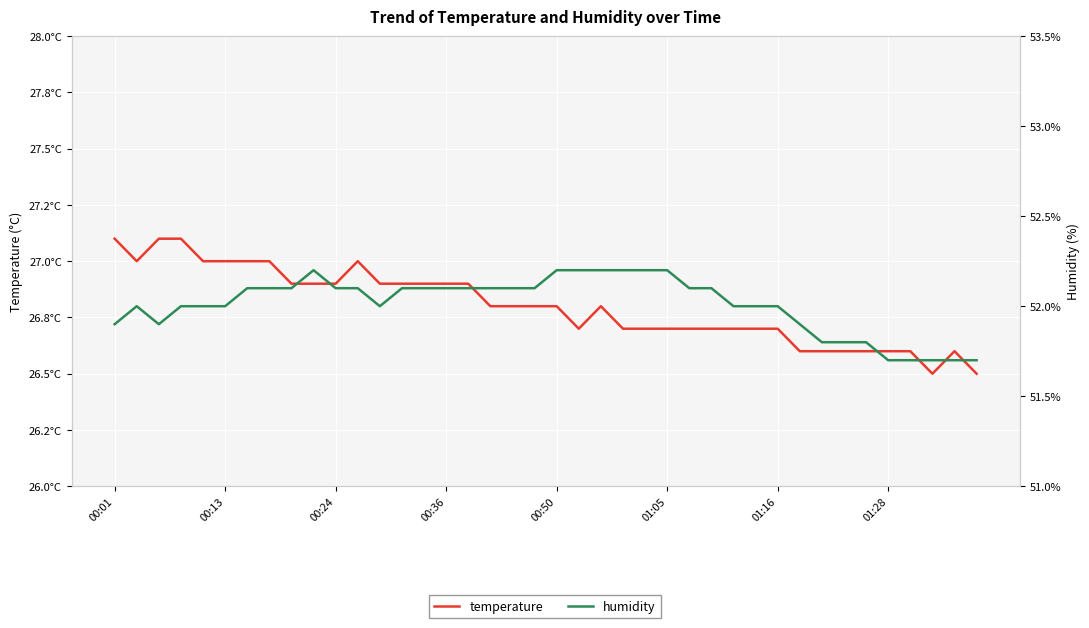

Is this an area chart (filled region under the line)?

No